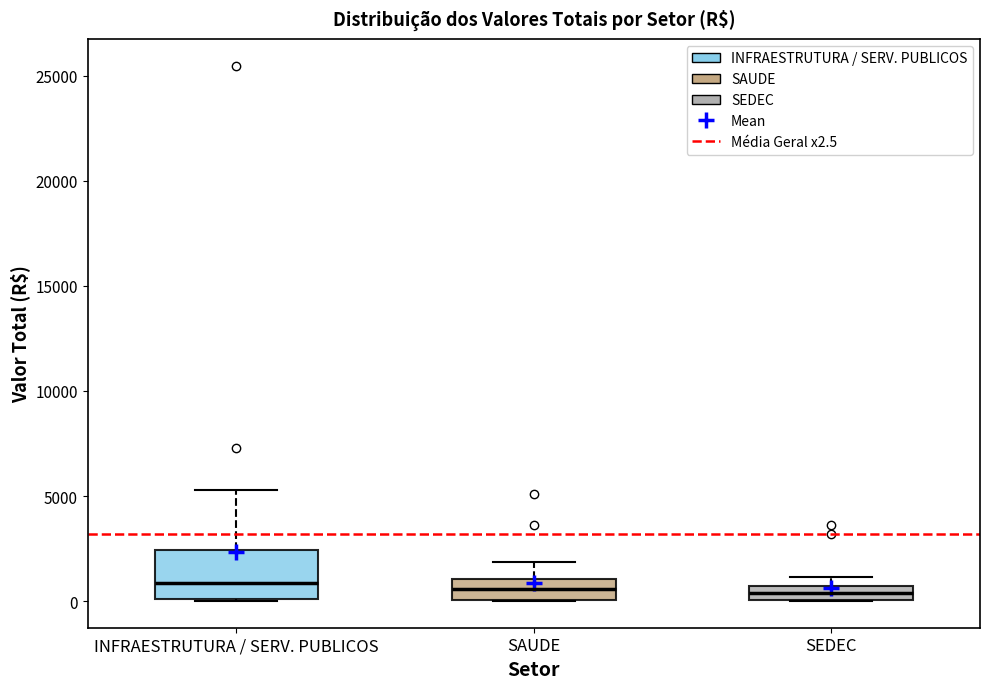

Where is the lower edge of the box for SAUDE on the y-axis? The values are not printed on the chart, so give them approximately, as read against the axis.

0